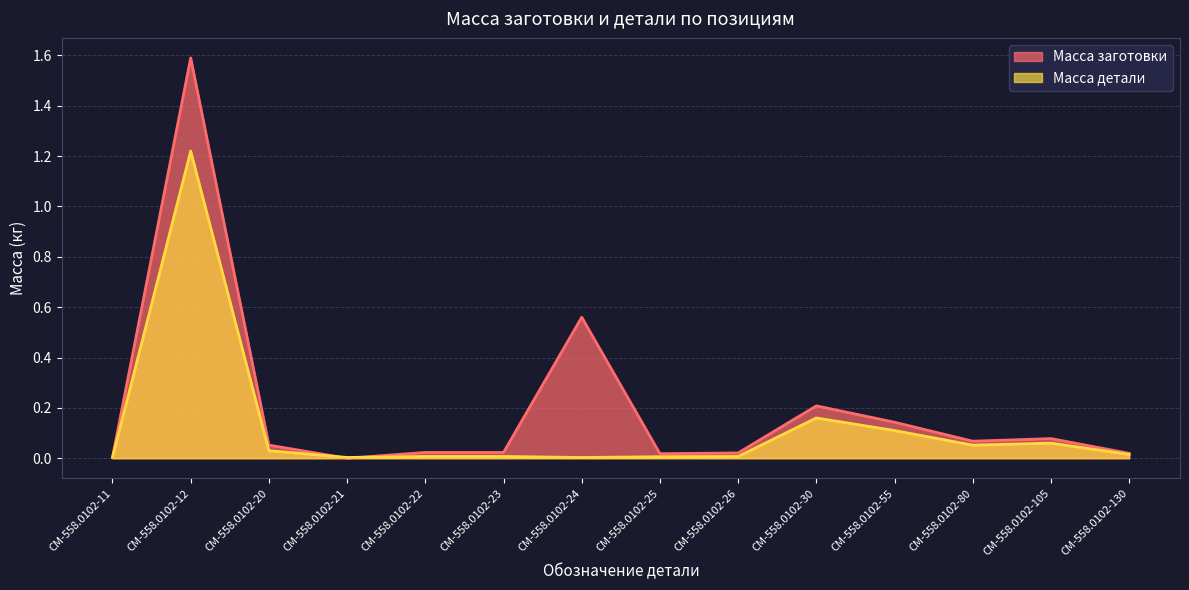

Is it true that Масса детали equals 0.0 at СМ-558.0102-11?

True